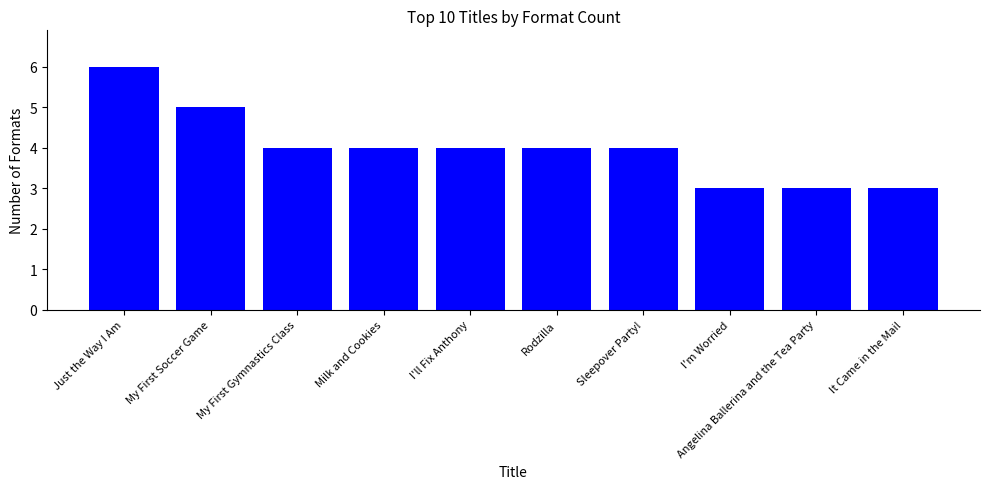

What value does the data have at My First Gymnastics Class?

4